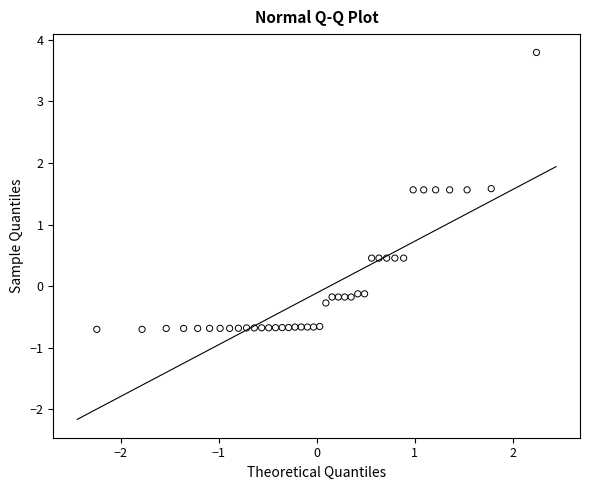

What is the range of Y values (max minus min)?

4.5